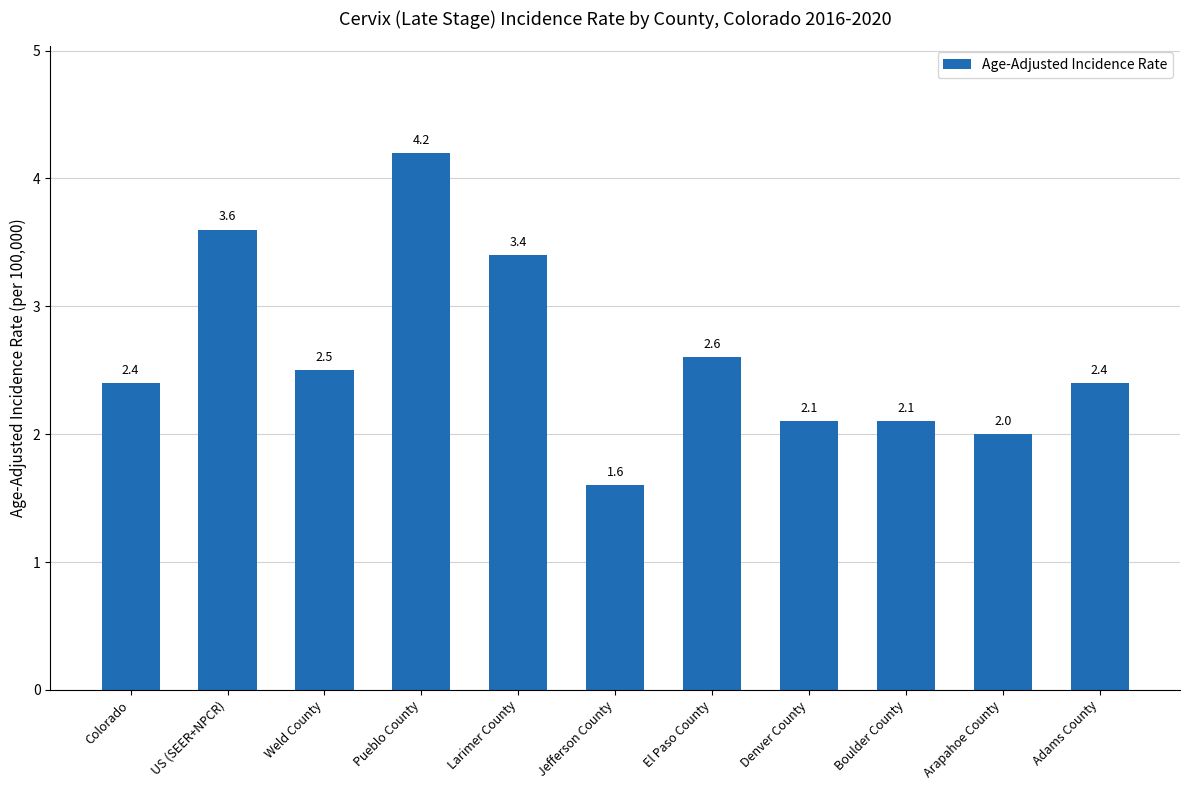

Between Arapahoe County and Larimer County, which is larger?

Larimer County